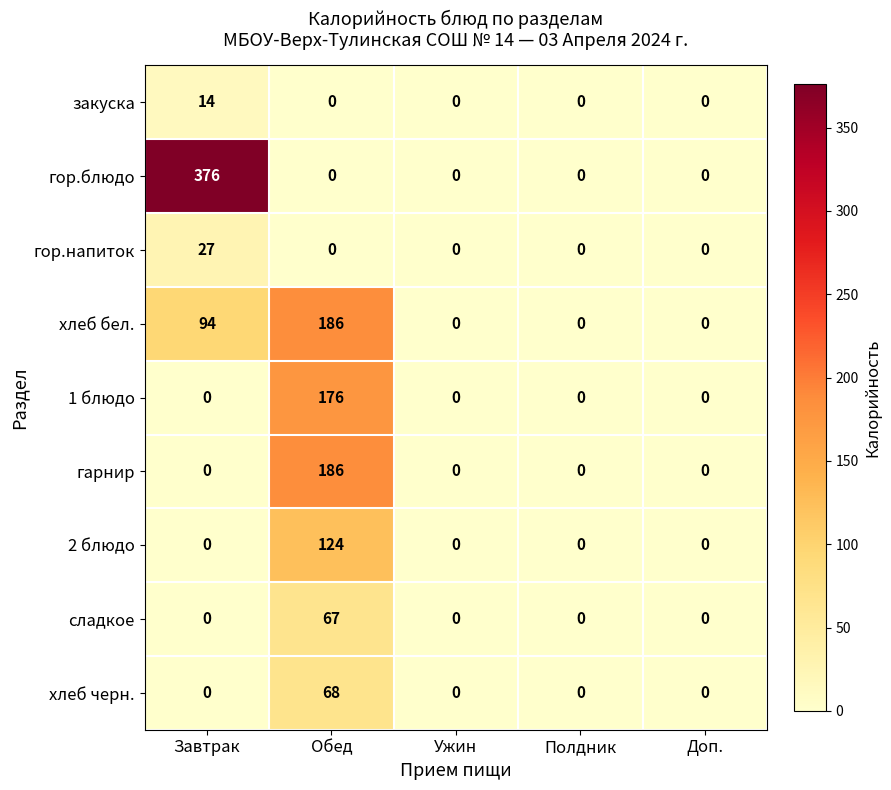

The 2 блюдо series shows 0 at Ужин. True or false?

True